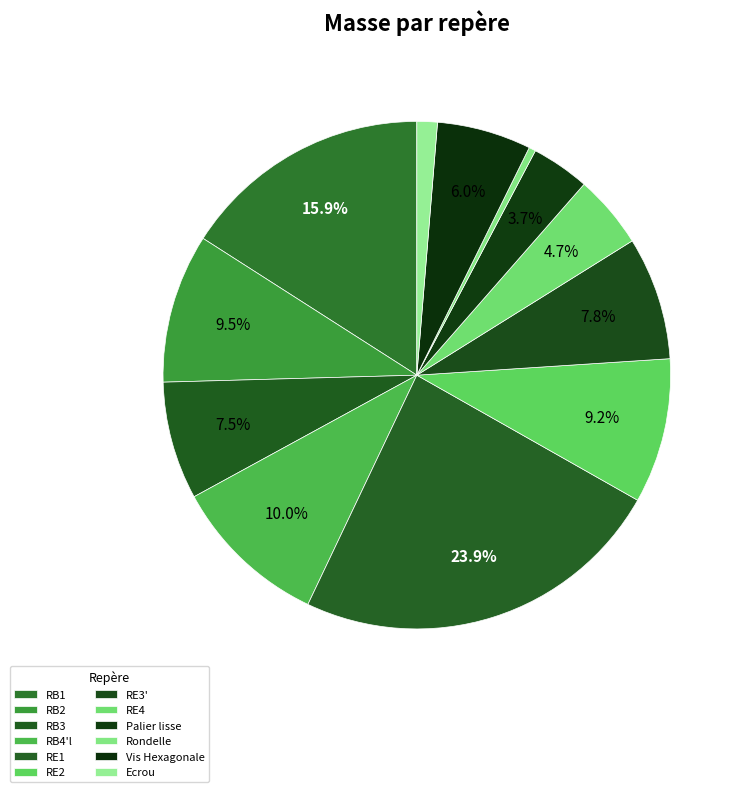

Which has a higher value, RB3 or Rondelle?

RB3